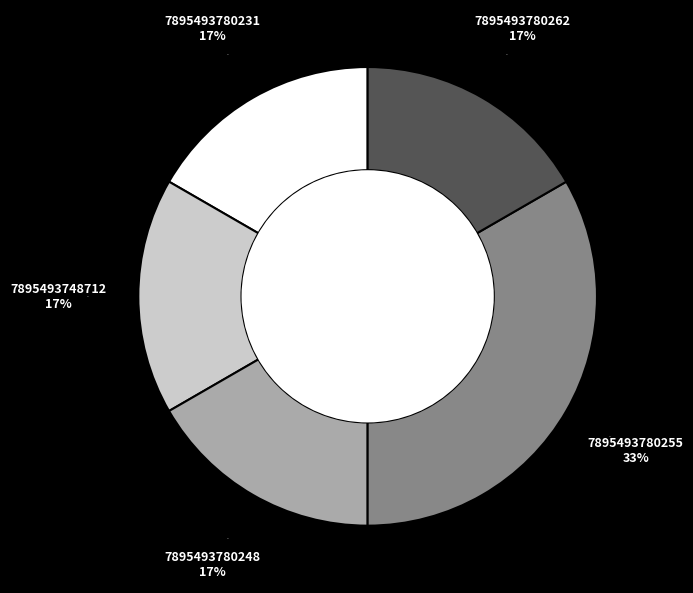

Which category has the smallest portion of the pie?

7895493780231